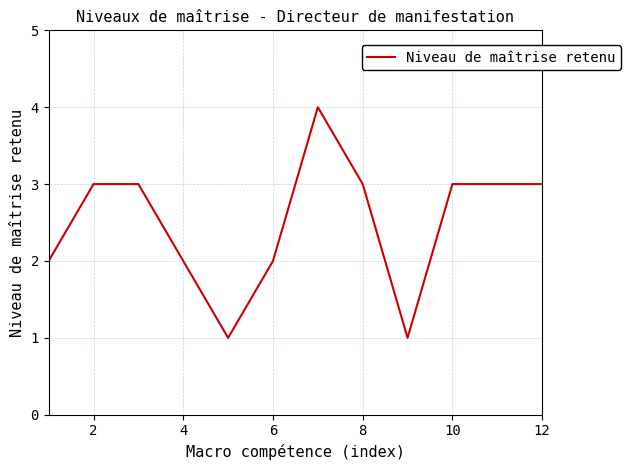

How many lines are shown in the chart?

1